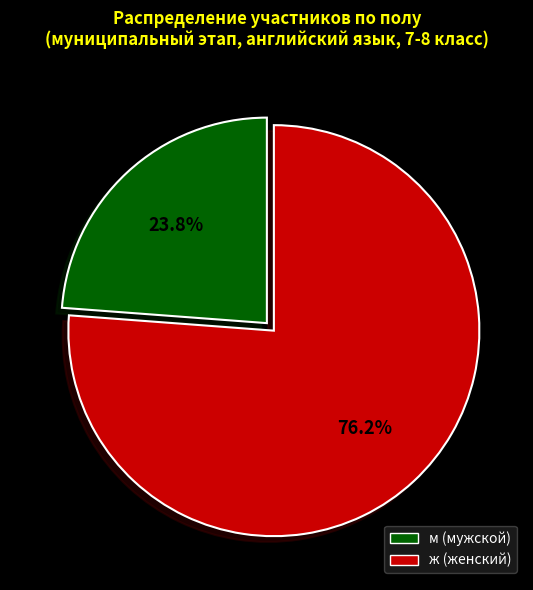

Which has a higher value, ж (женский) or м (мужской)?

ж (женский)